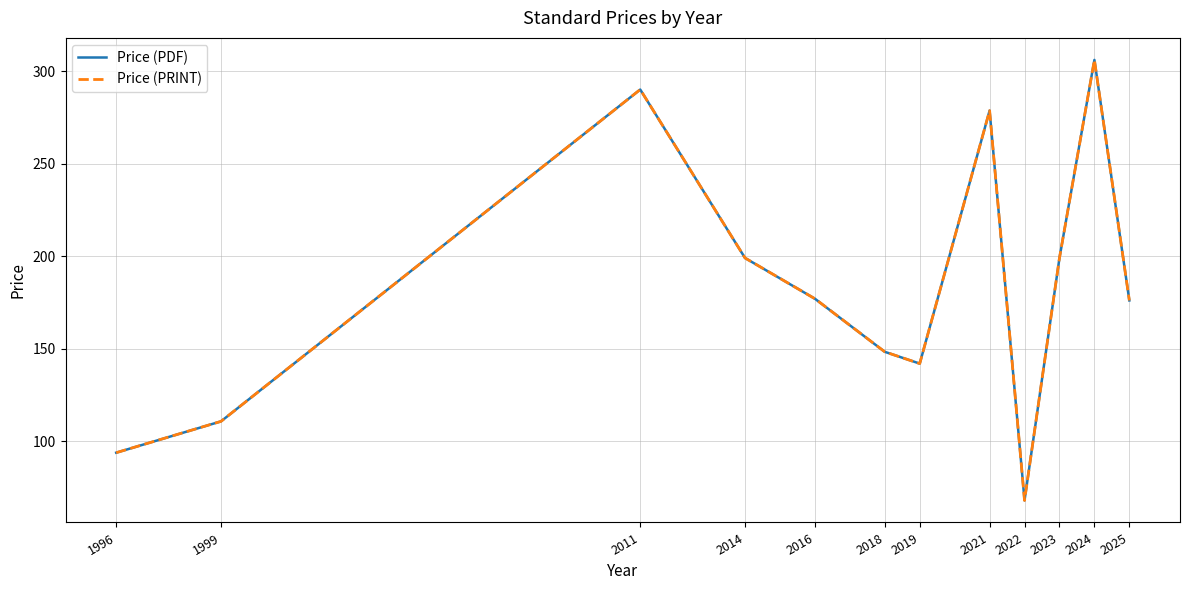

Rank the series by their maximum value, from highest to lowest.

Price (PDF), Price (PRINT)